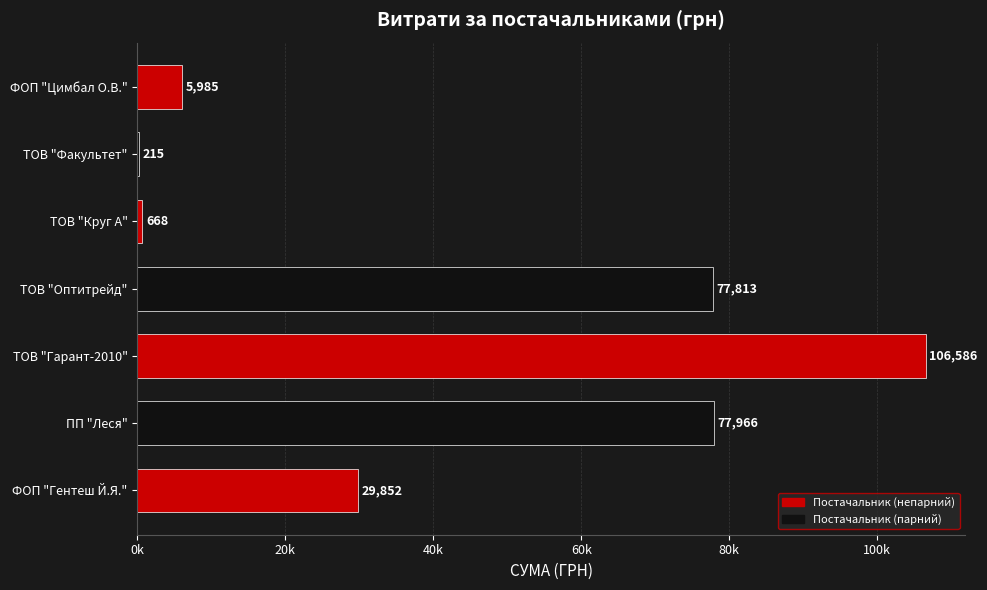

List the labels in order of value, largest first.

ТОВ "Гарант-2010", ПП "Леся", ТОВ "Оптитрейд", ФОП "Гентеш Й.Я.", ФОП "Цимбал О.В.", ТОВ "Круг А", ТОВ "Факультет"